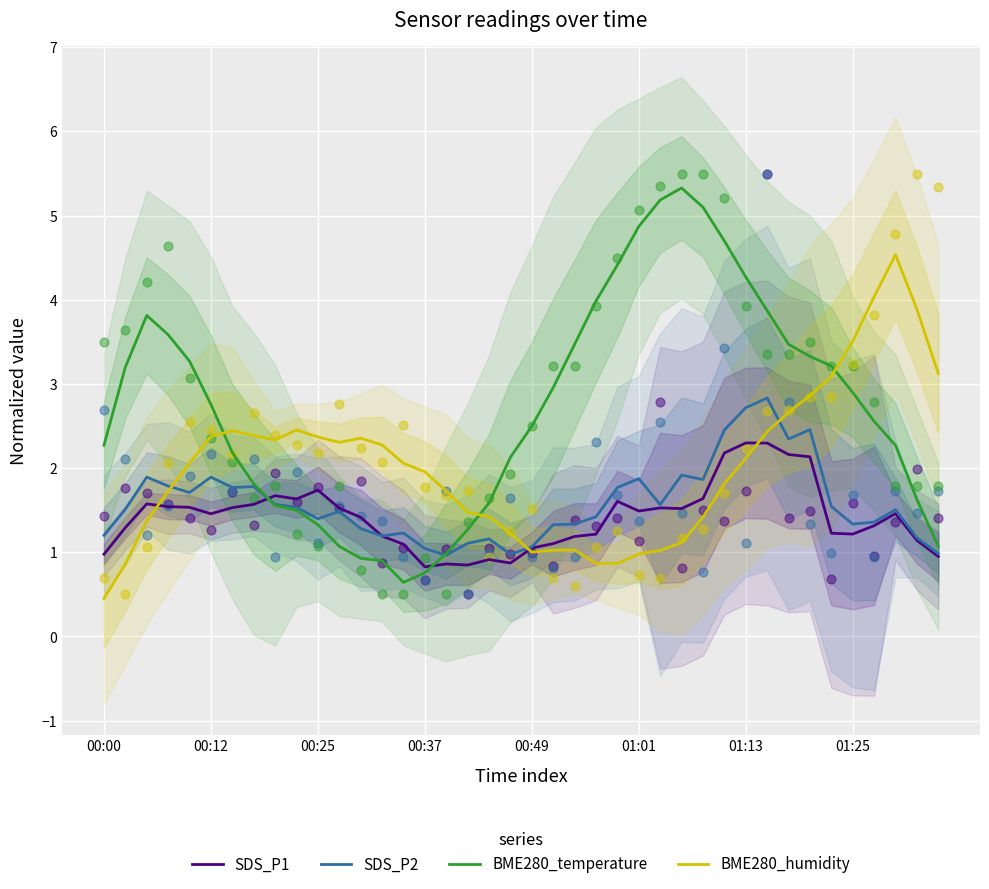

At which category is the sum across all series the highest?

31